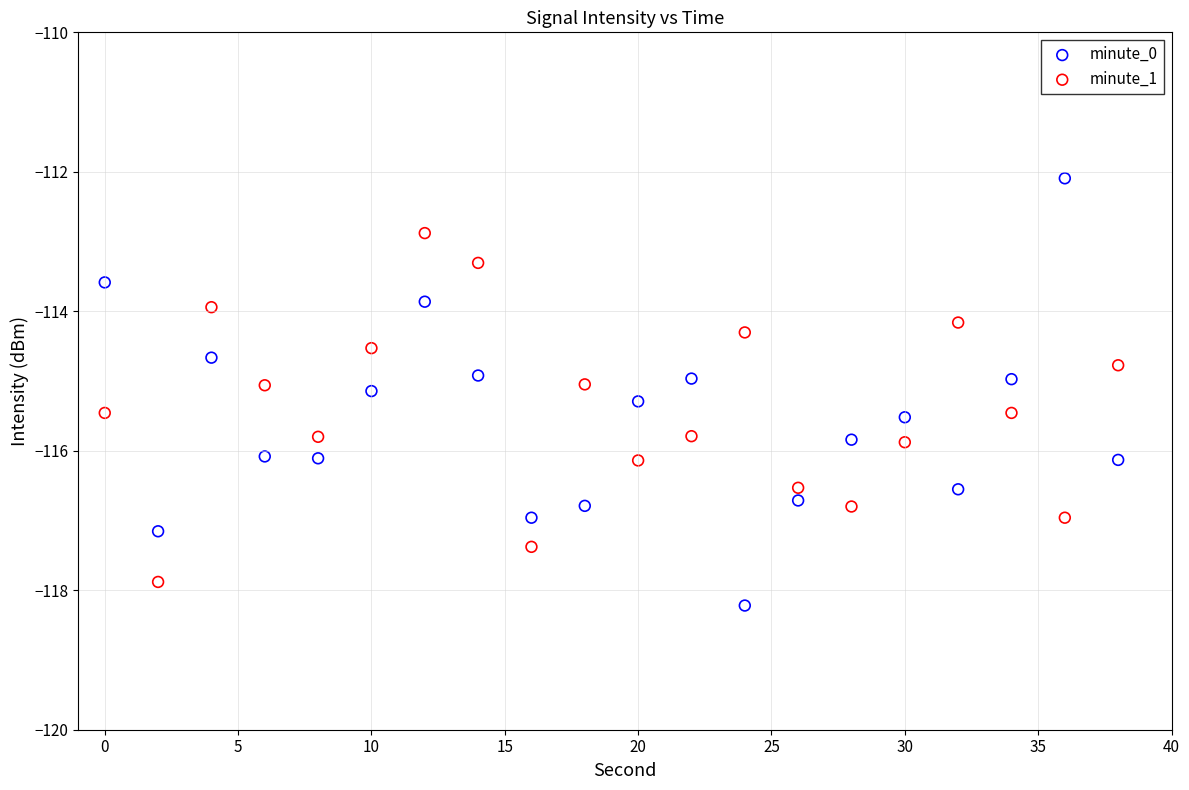

Which series contains the lowest Y value?

minute_0